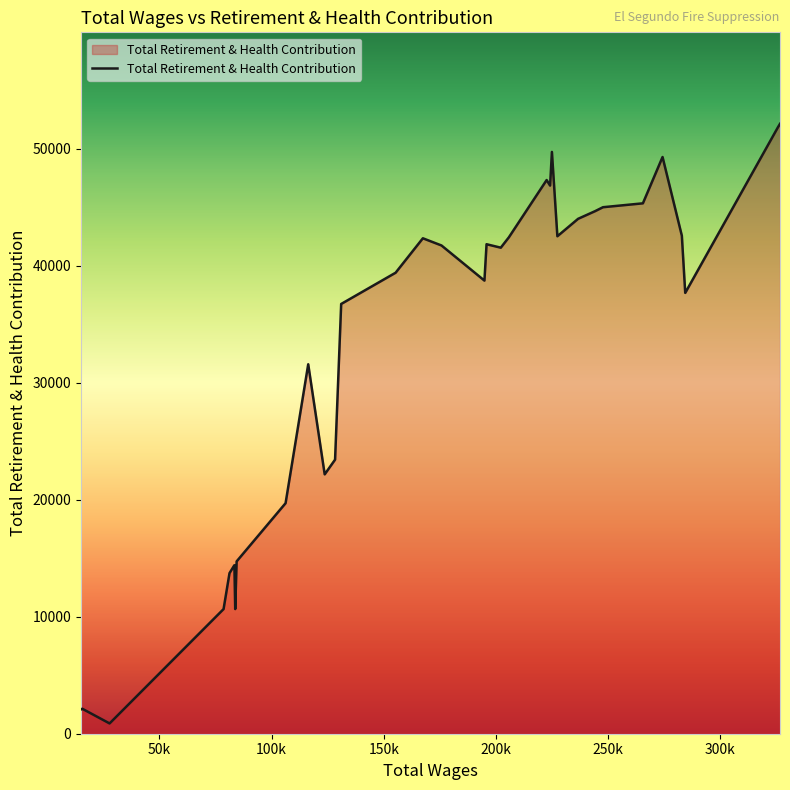

What is the greatest value displayed?

52133